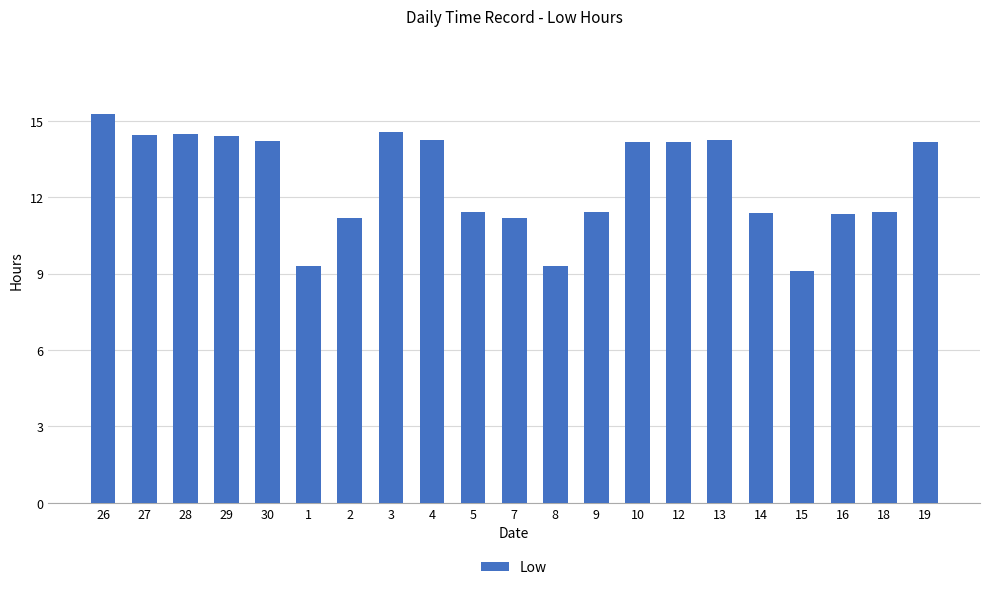

Approximately how many times larger is the value at 10 compared to 28?

1.0